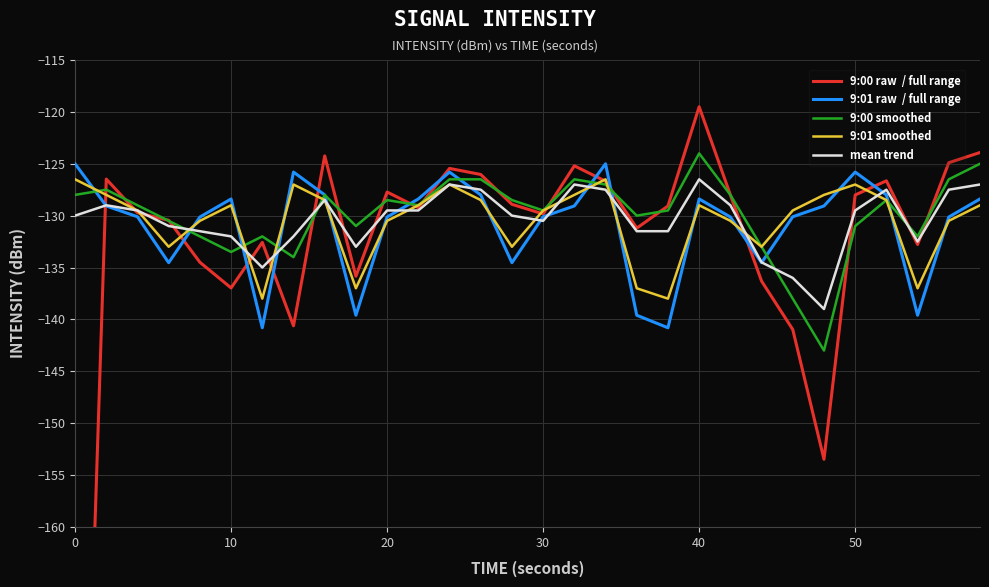

The value of 9:01 raw  / full range at 24 is -73.8. True or false?

False